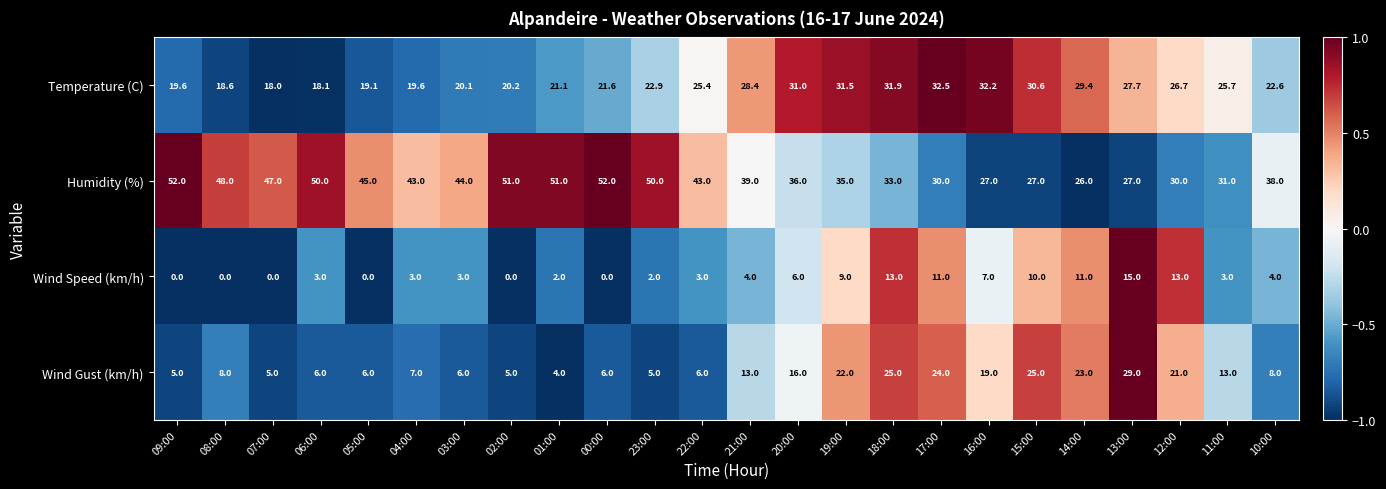

What is the total value across all series at 21:00?

84.4